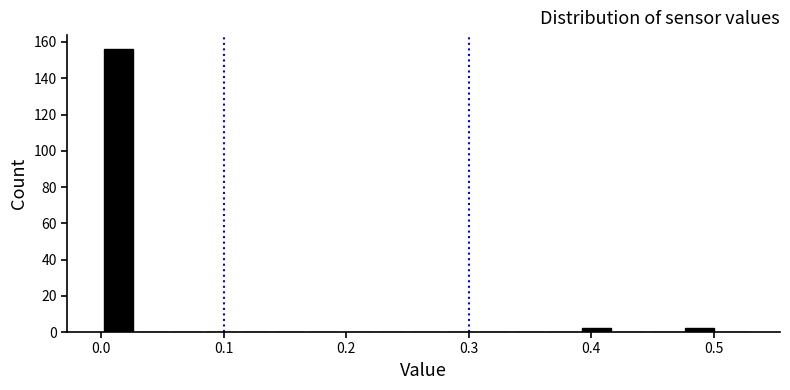

Read against the x-axis, roughly where is the centre of the tallest bar?

0.01